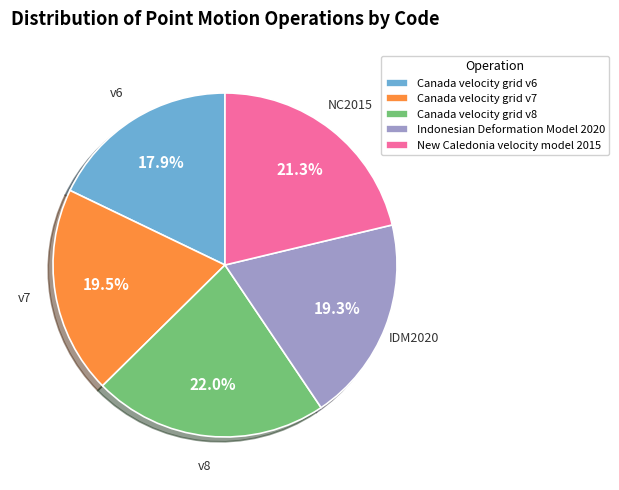

To the nearest percent, what portion does New Caledonia velocity model 2015 represent?

21%